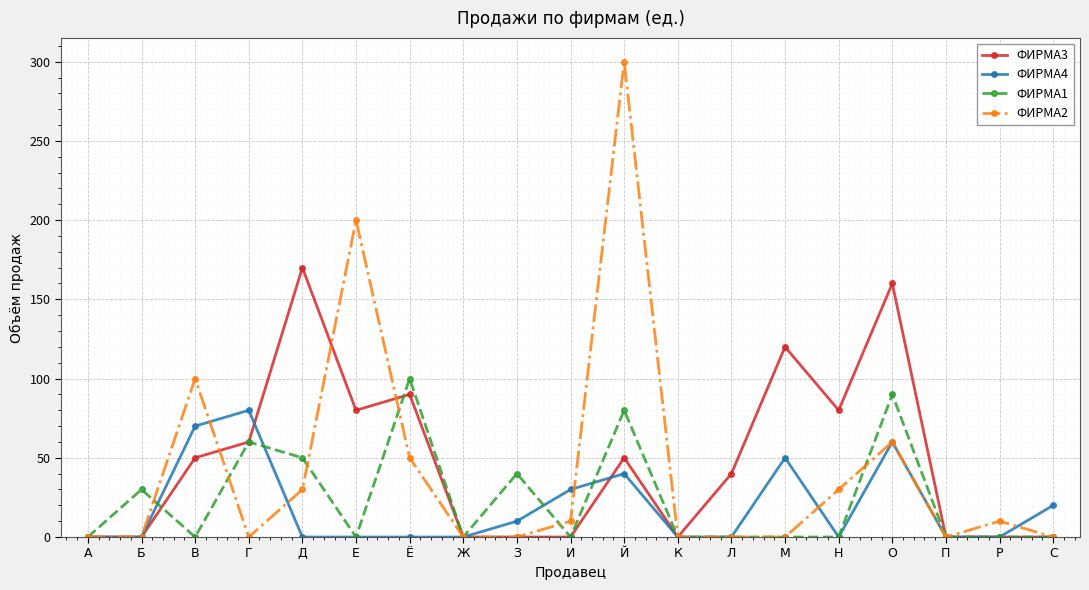

What is the difference between the second highest and minimum values in the ФИРМА3 series?

160